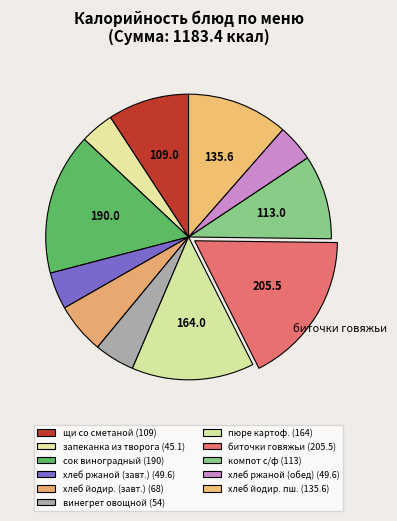

Count the number of slices in the pie.

11